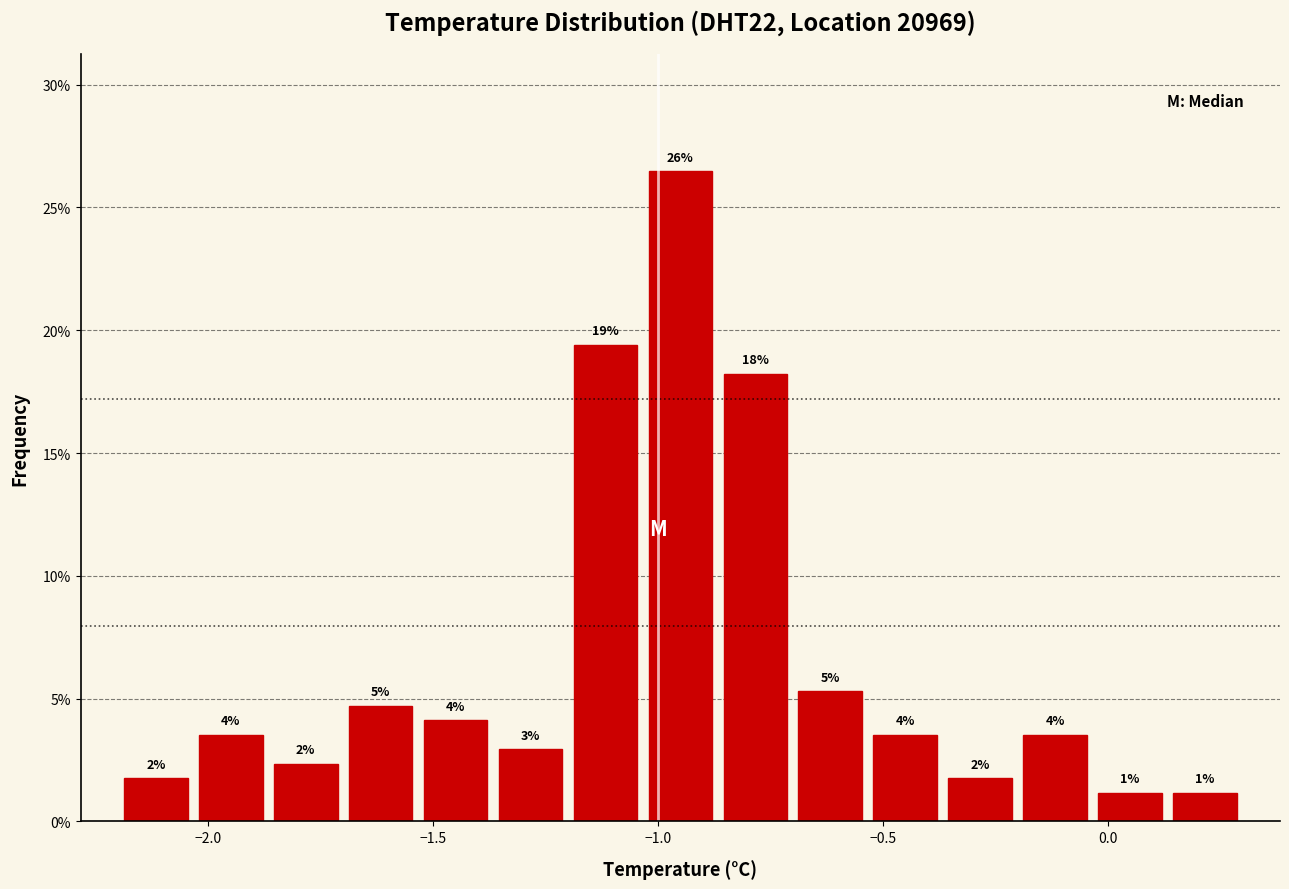

Around what value on the x-axis is the tallest bar? Give the approximate position of its centre, as read against the axis.

-0.95